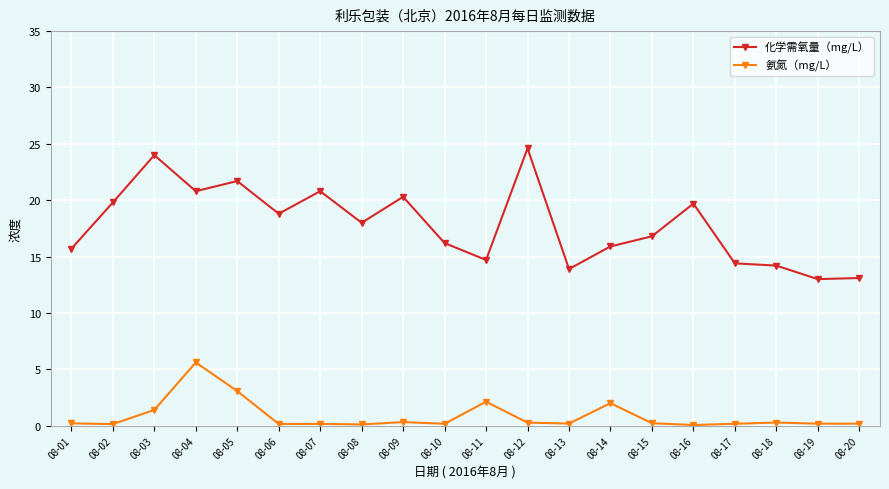

What is the difference between the maximum and minimum values in the 化学需氧量（mg/L） series?

11.6